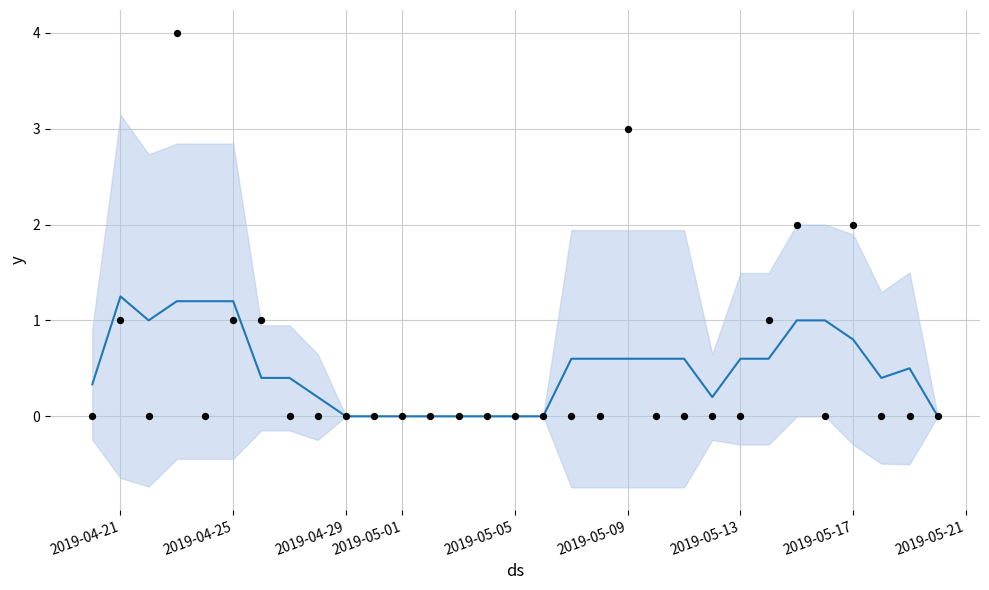

Which series contains the lowest Y value?

count_trend